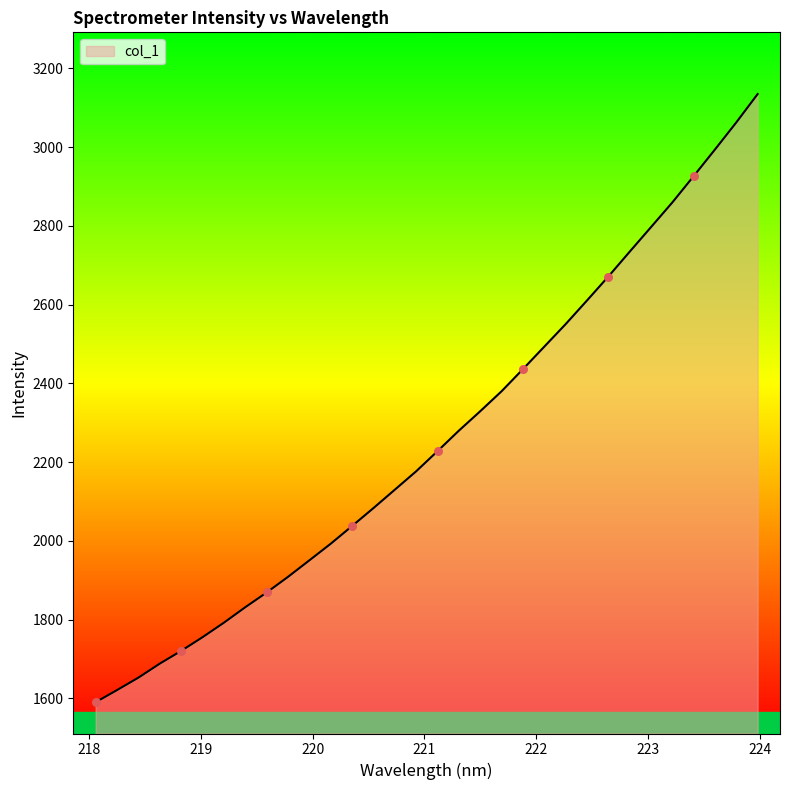

What is the difference between the maximum and minimum values?

1545.0